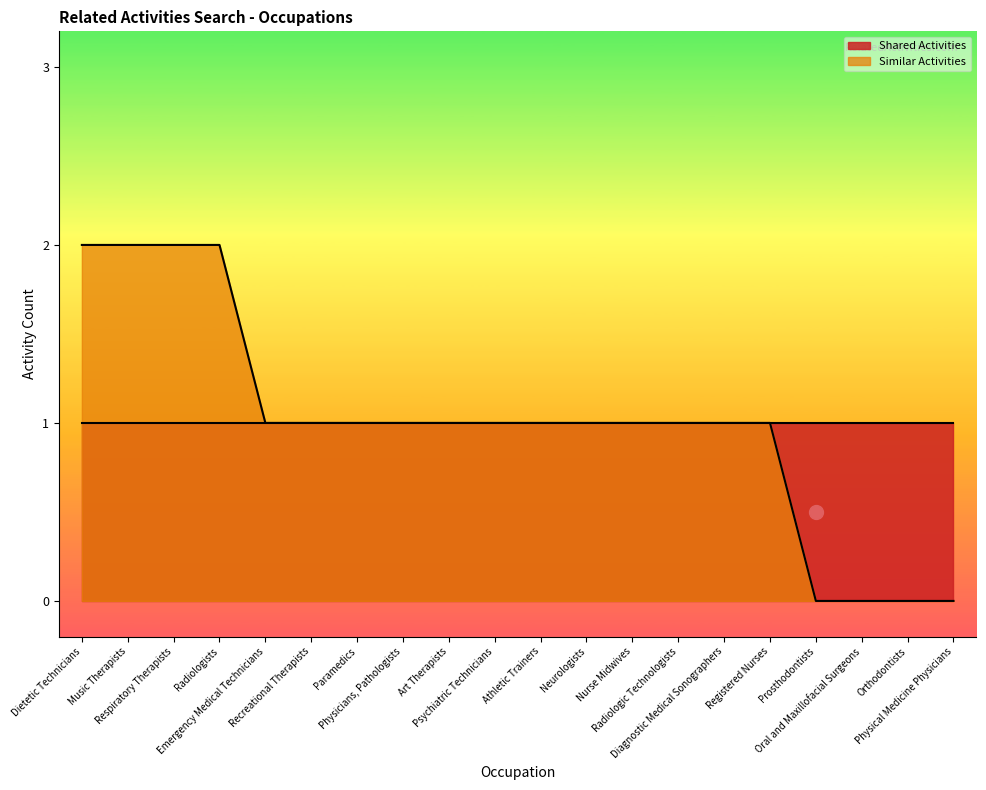

What is the sum of all values?

20